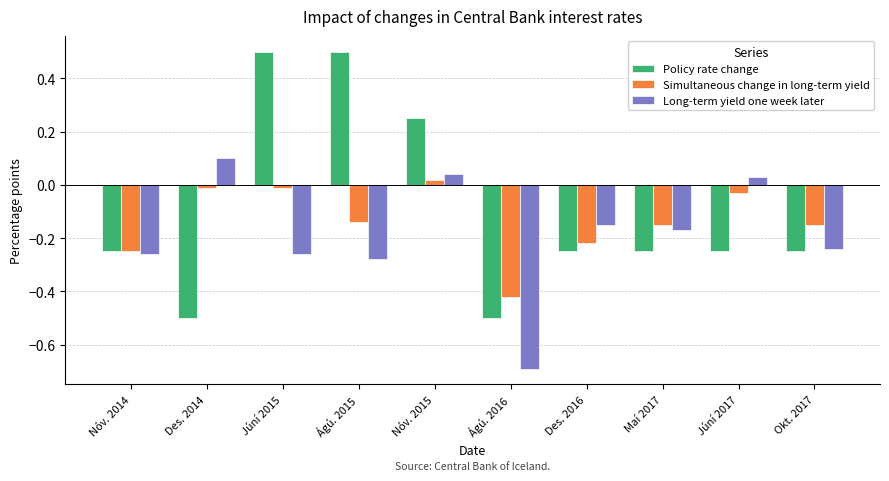

At which label does Long-term yield one week later first exceed 0?

Des. 2014